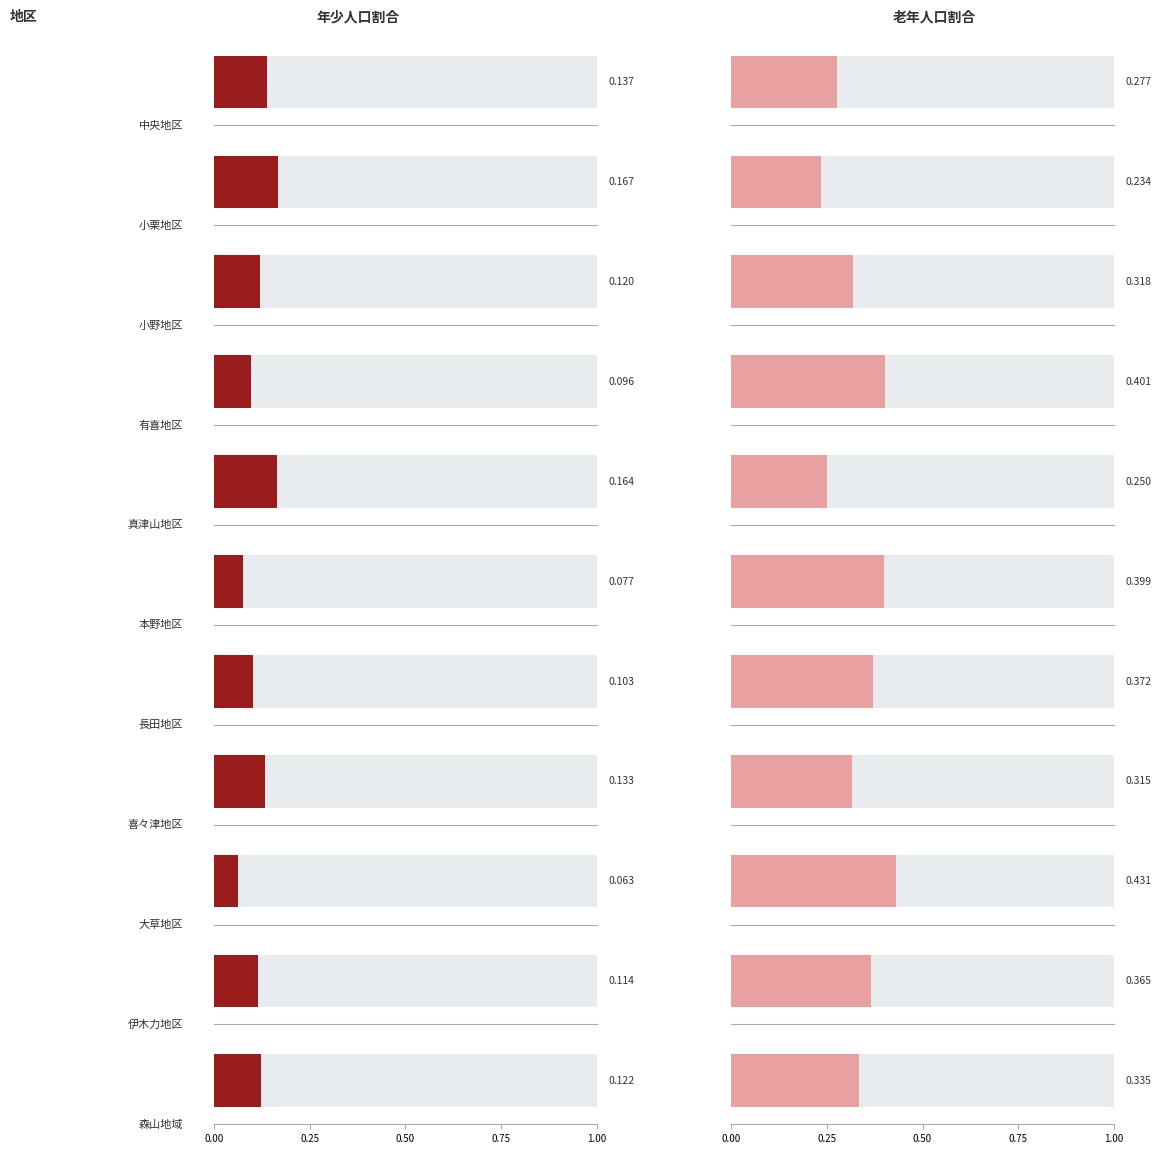

Which category has the lowest value across all series?

大草地区